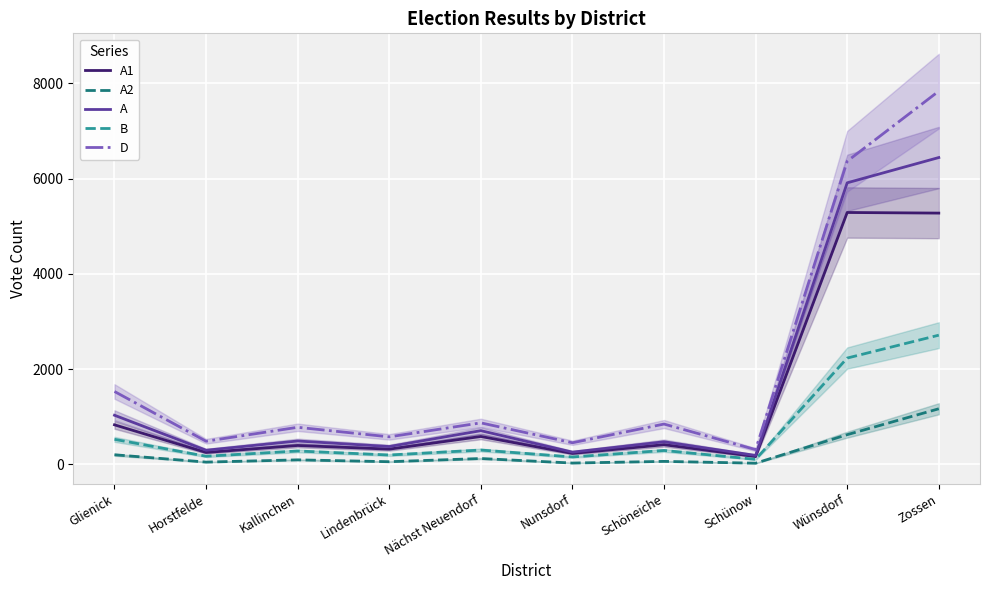

True or false: D and A intersect in this chart.

False